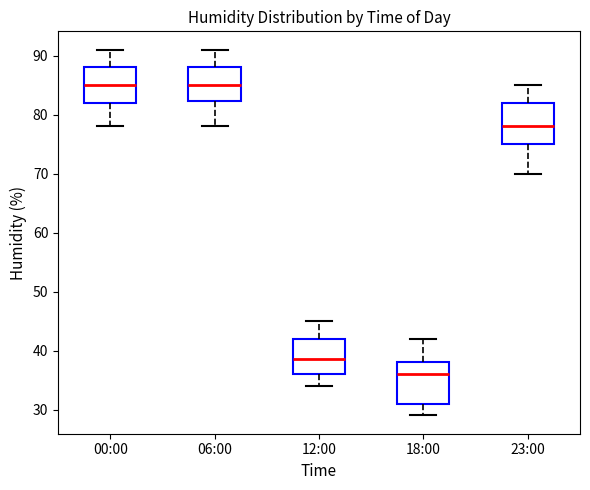

Reading left to right, transcribe this box plot: for each box, give where its median line is, the range the box spans, and where its two whiskers end, as read against the y-axis. The values are not printed on the chart, so give them approximately, as read against the axis.

00:00: median 85, box 82 to 88, whiskers 78 to 91
06:00: median 85, box 82 to 88, whiskers 78 to 91
12:00: median 39, box 36 to 42, whiskers 34 to 45
18:00: median 36, box 31 to 38, whiskers 29 to 42
23:00: median 78, box 75 to 82, whiskers 70 to 85